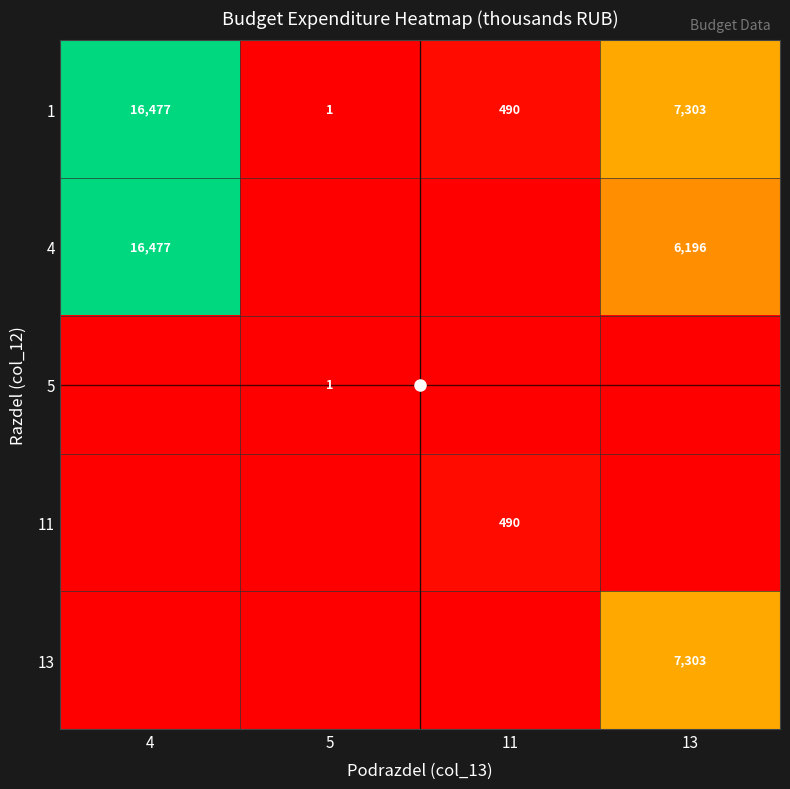

The value of 1 at 11 is 673. True or false?

False